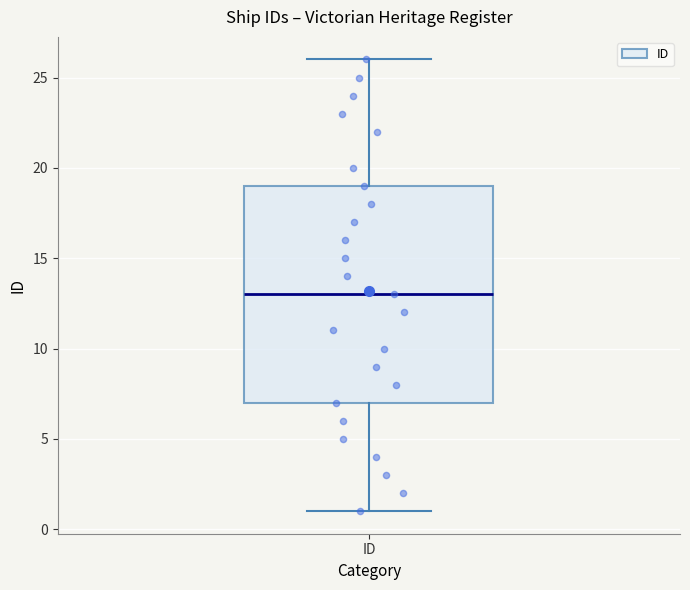

Transcribe this box plot: give where the median line is, the range the box spans, and where the two whiskers end, as read against the y-axis. The values are not printed on the chart, so give them approximately, as read against the axis.

median 13, box 7 to 19, whiskers 1 to 26